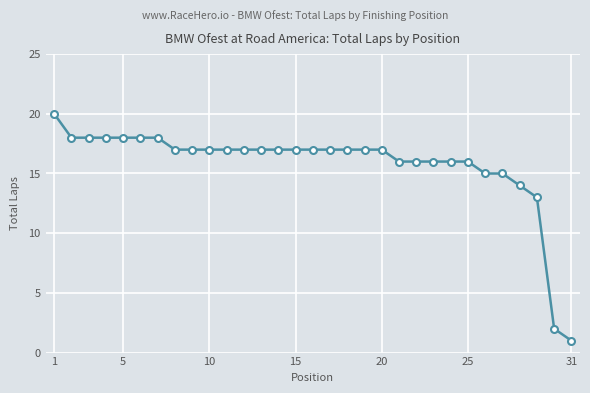

What is the greatest value displayed?

20